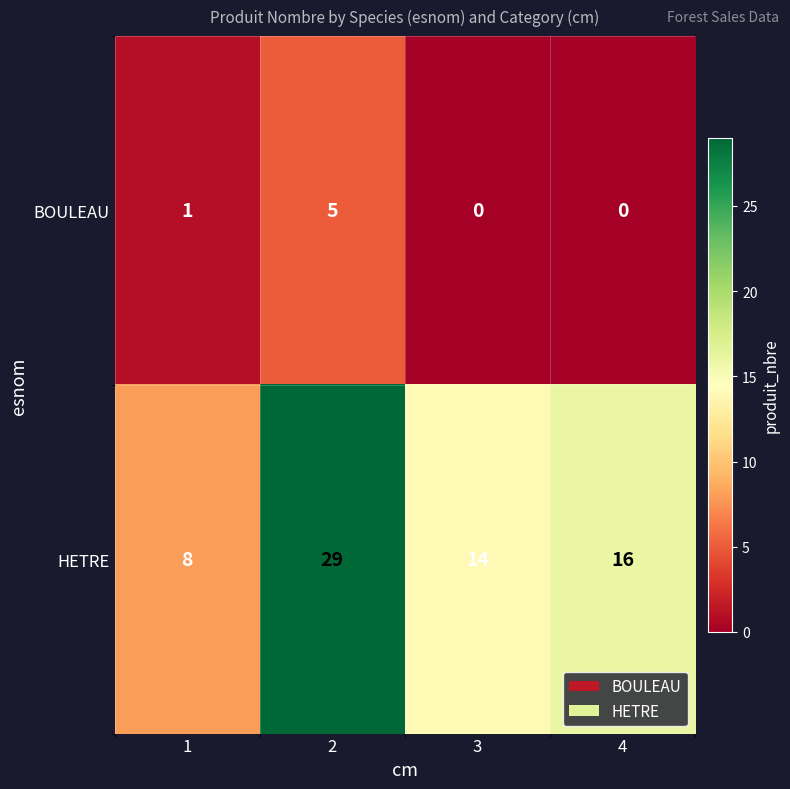

How many categories are shown in the chart?

4